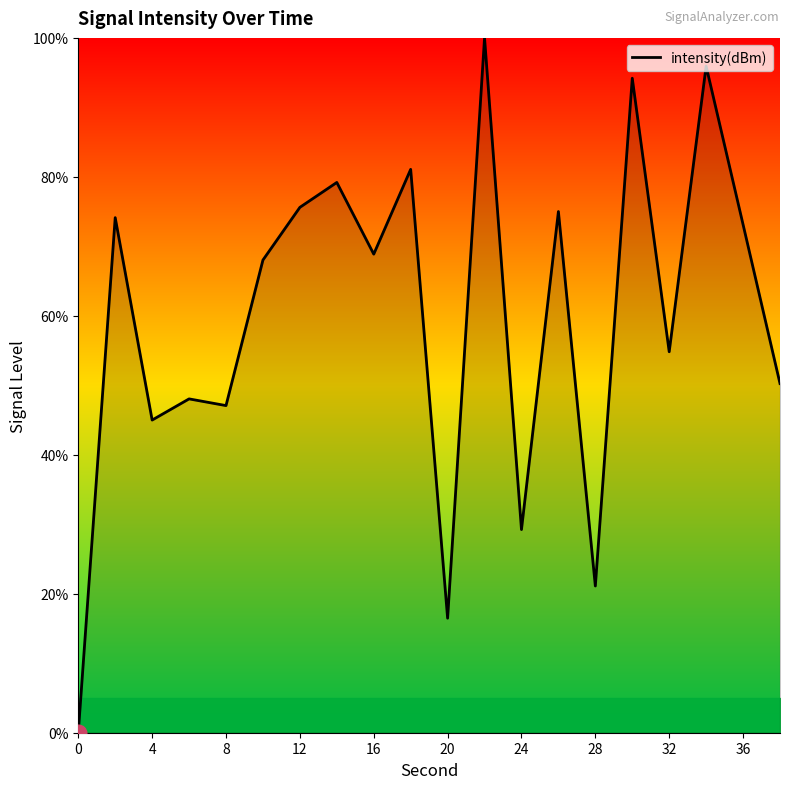

What is the maximum value shown in the chart?

100.0